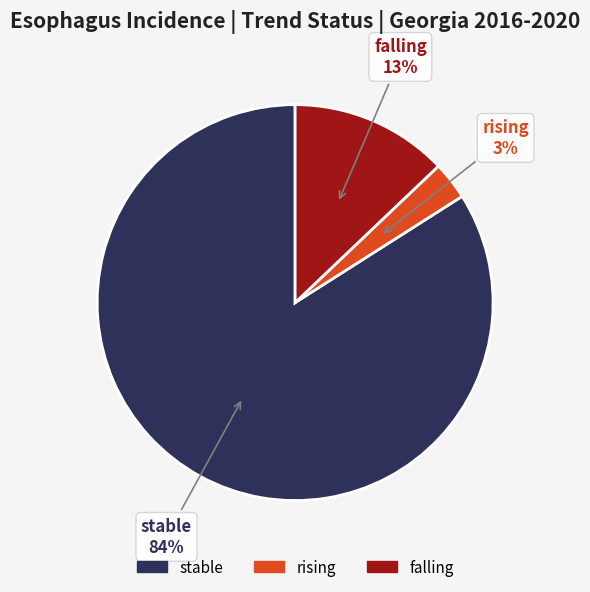

Does any single category account for the majority?

Yes